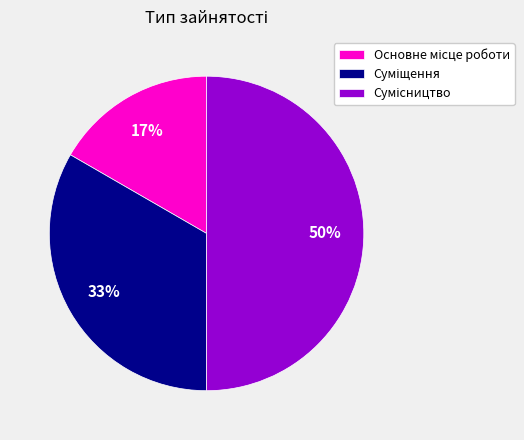

To the nearest percent, what is the average slice percentage?

33%